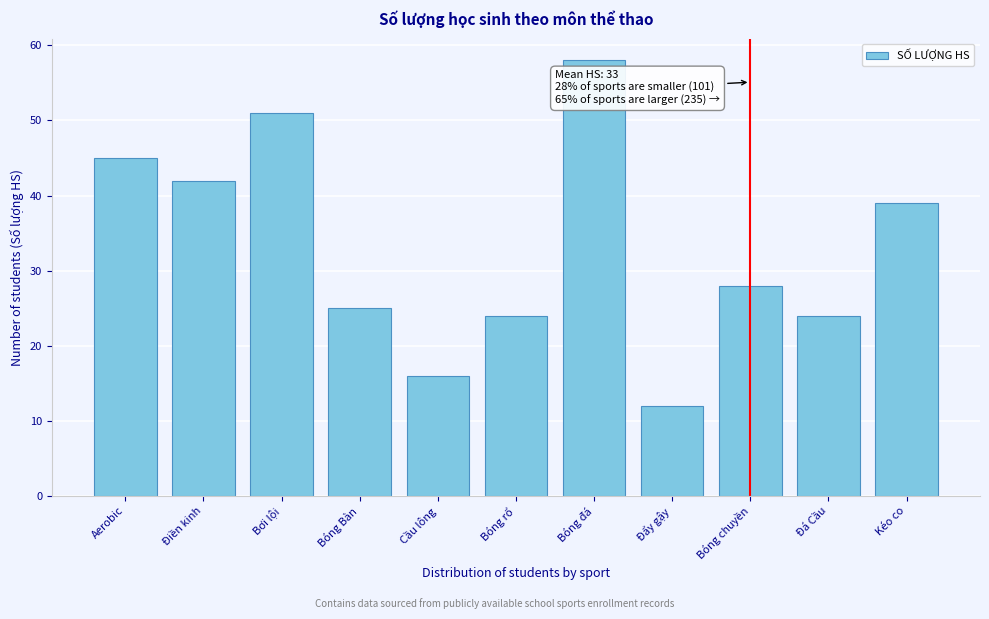

Reading left to right, transcribe all the data shown in this chart.

45	42	51	25	16	24	58	12	28	24	39